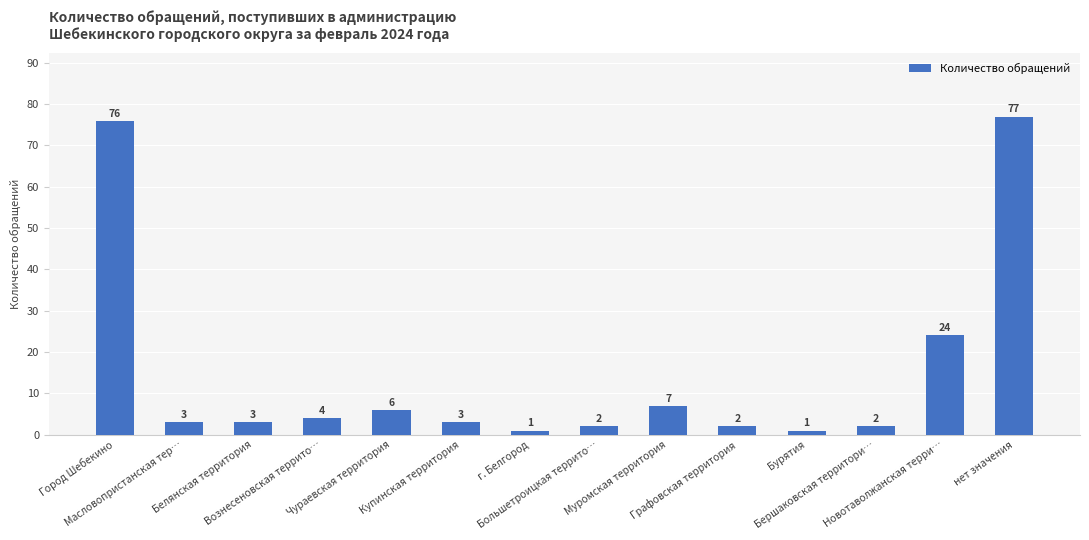

What is the sum of all values?

211